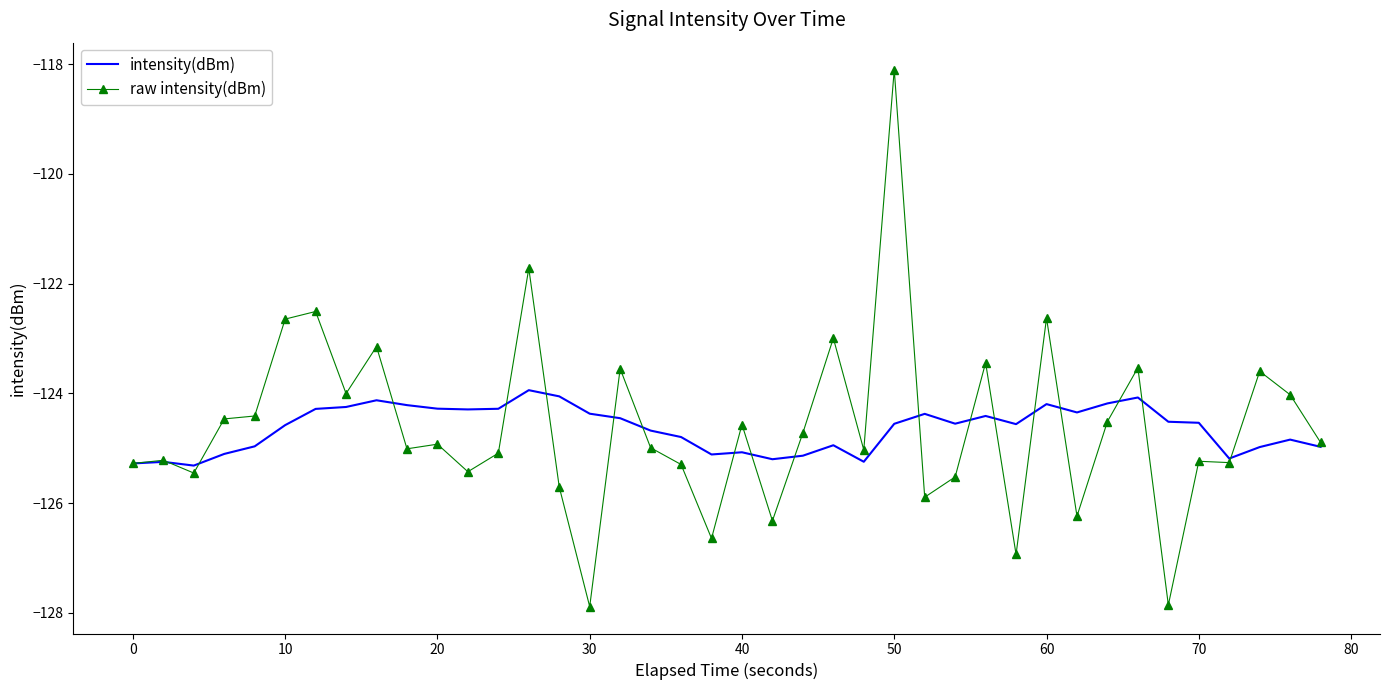

List the series in order of their peak value, highest first.

raw intensity(dBm), intensity(dBm)